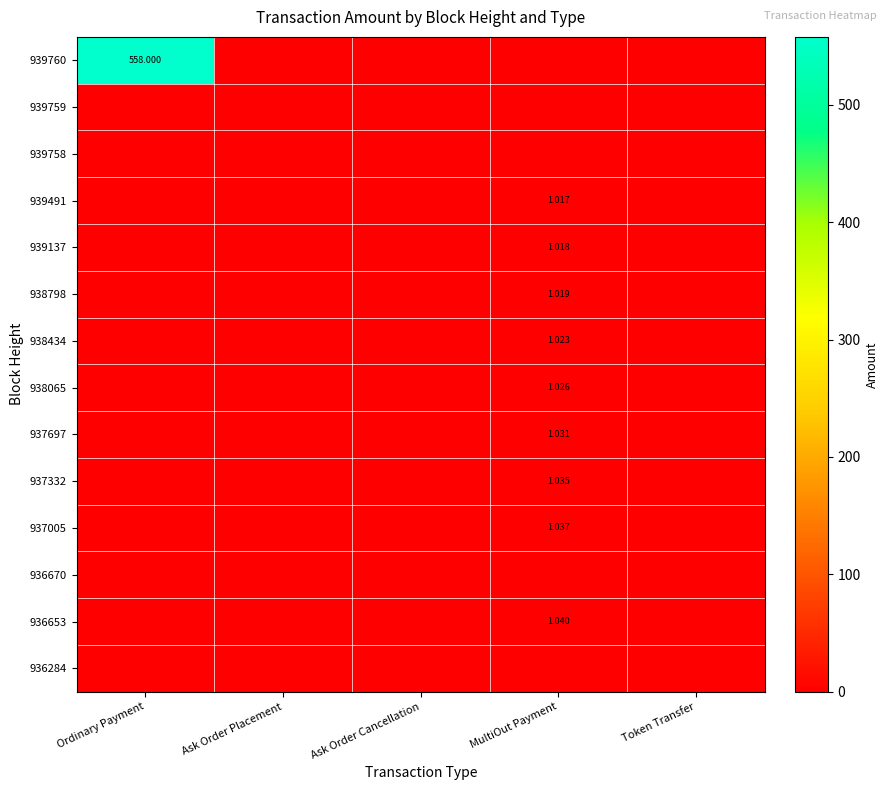

Where is 936670 nearest to the value 0?

Ordinary Payment